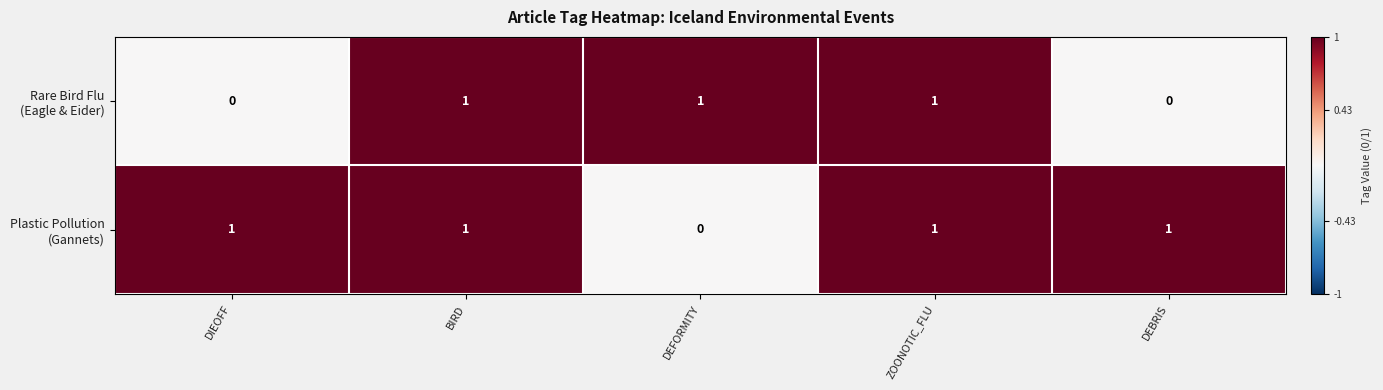

At how many categories does at least one series exceed 0?

5